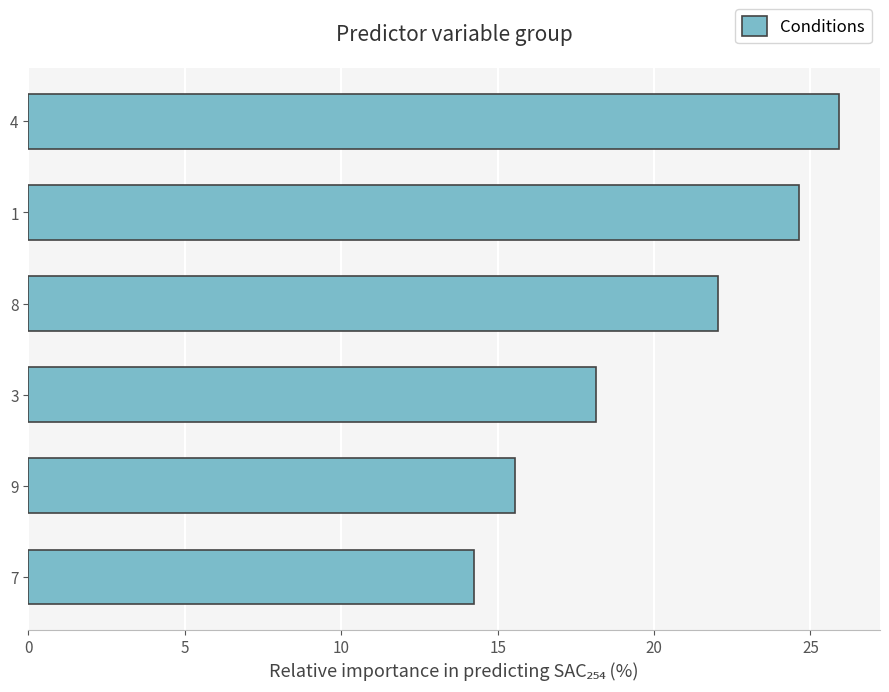

Which label corresponds to the largest value in the chart?

4